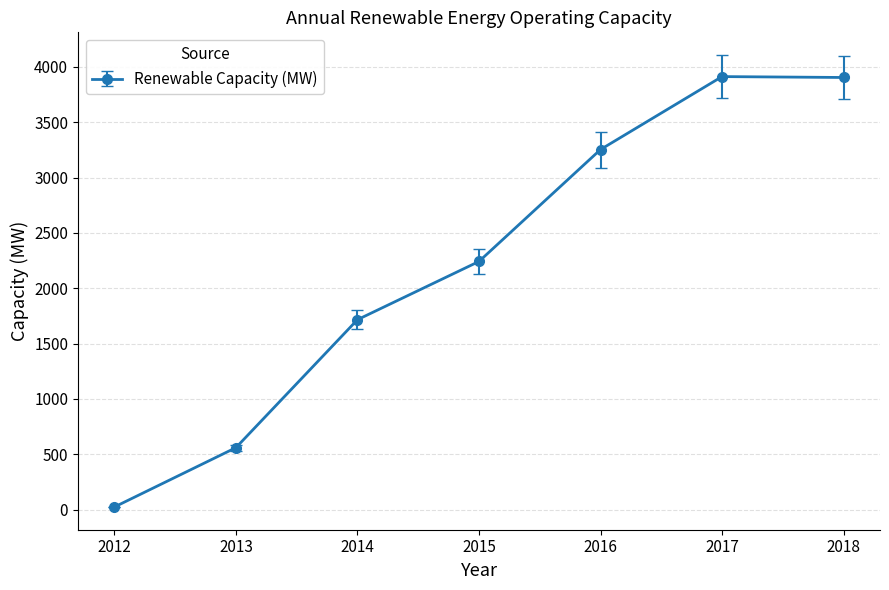

What is the greatest value displayed?

3912